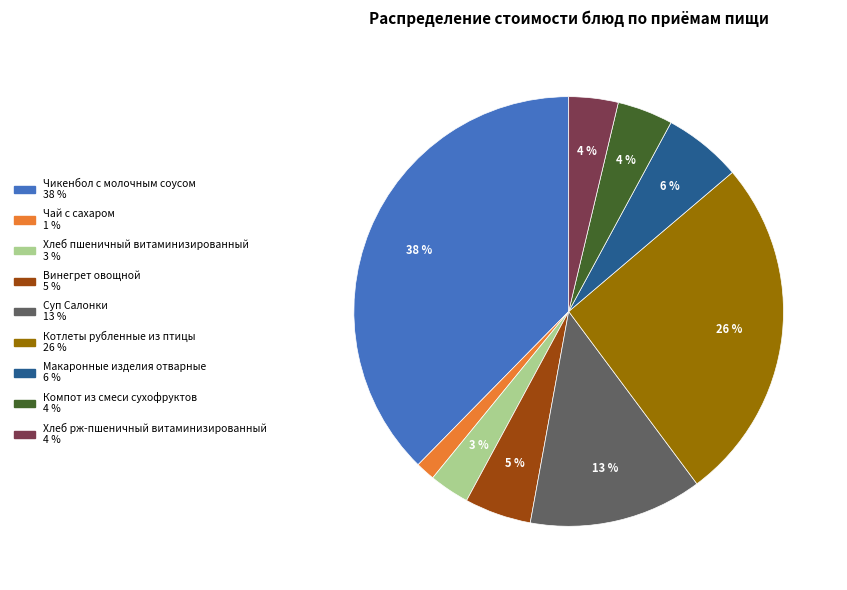

How many segments does this pie chart have?

9